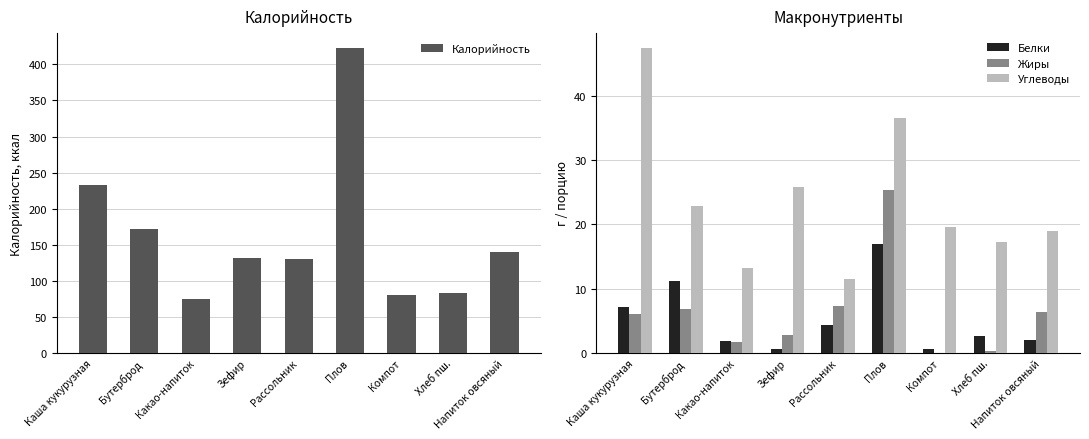

At how many categories does at least one series exceed 355?

1